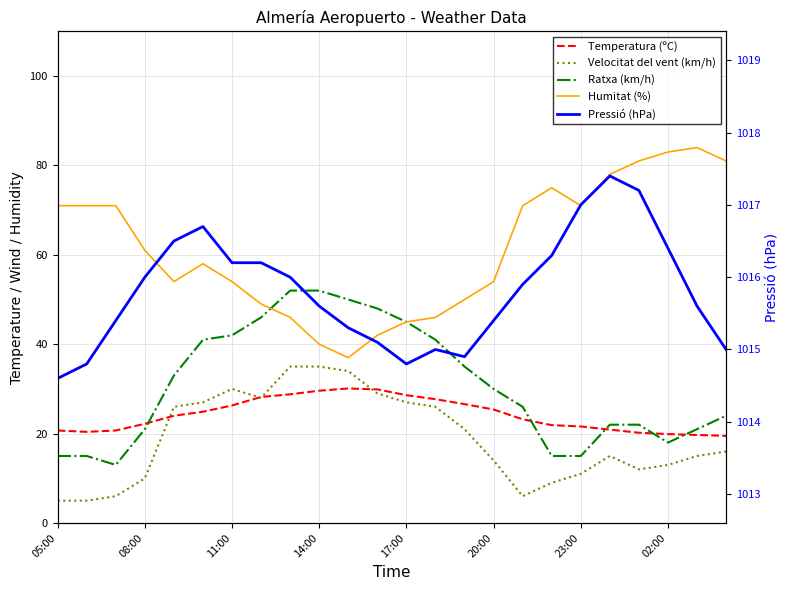

True or false: Humitat (%) and Pressió (hPa) intersect in this chart.

False